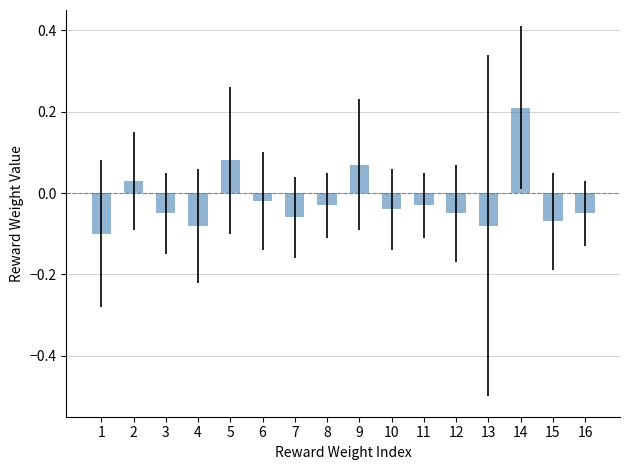

Which label corresponds to the largest value in the chart?

14